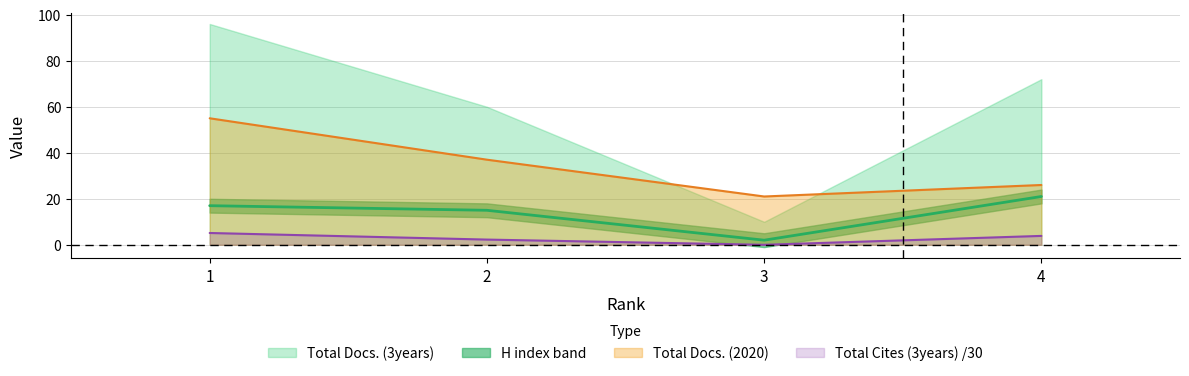

True or false: Total Docs. (2020) and Total Cites (3years) /30 cross at least once.

False